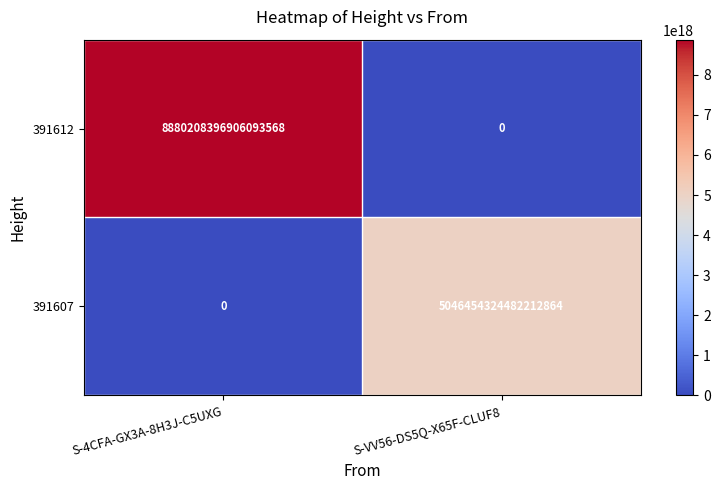

Rank the series by their average value, from highest to lowest.

391612, 391607